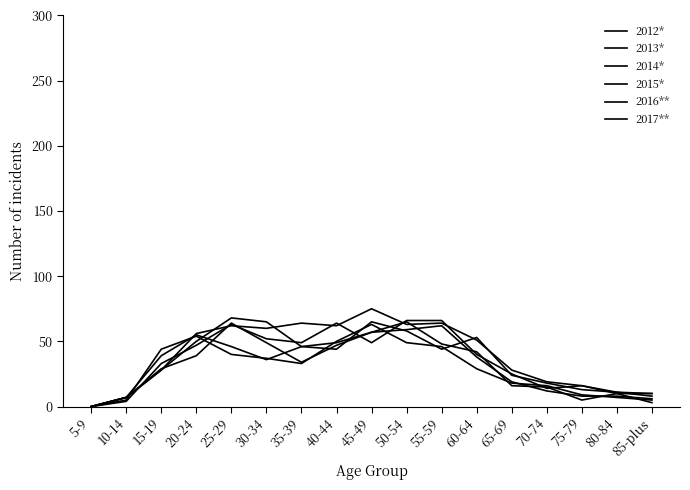

Does the chart have visible grid lines?

No